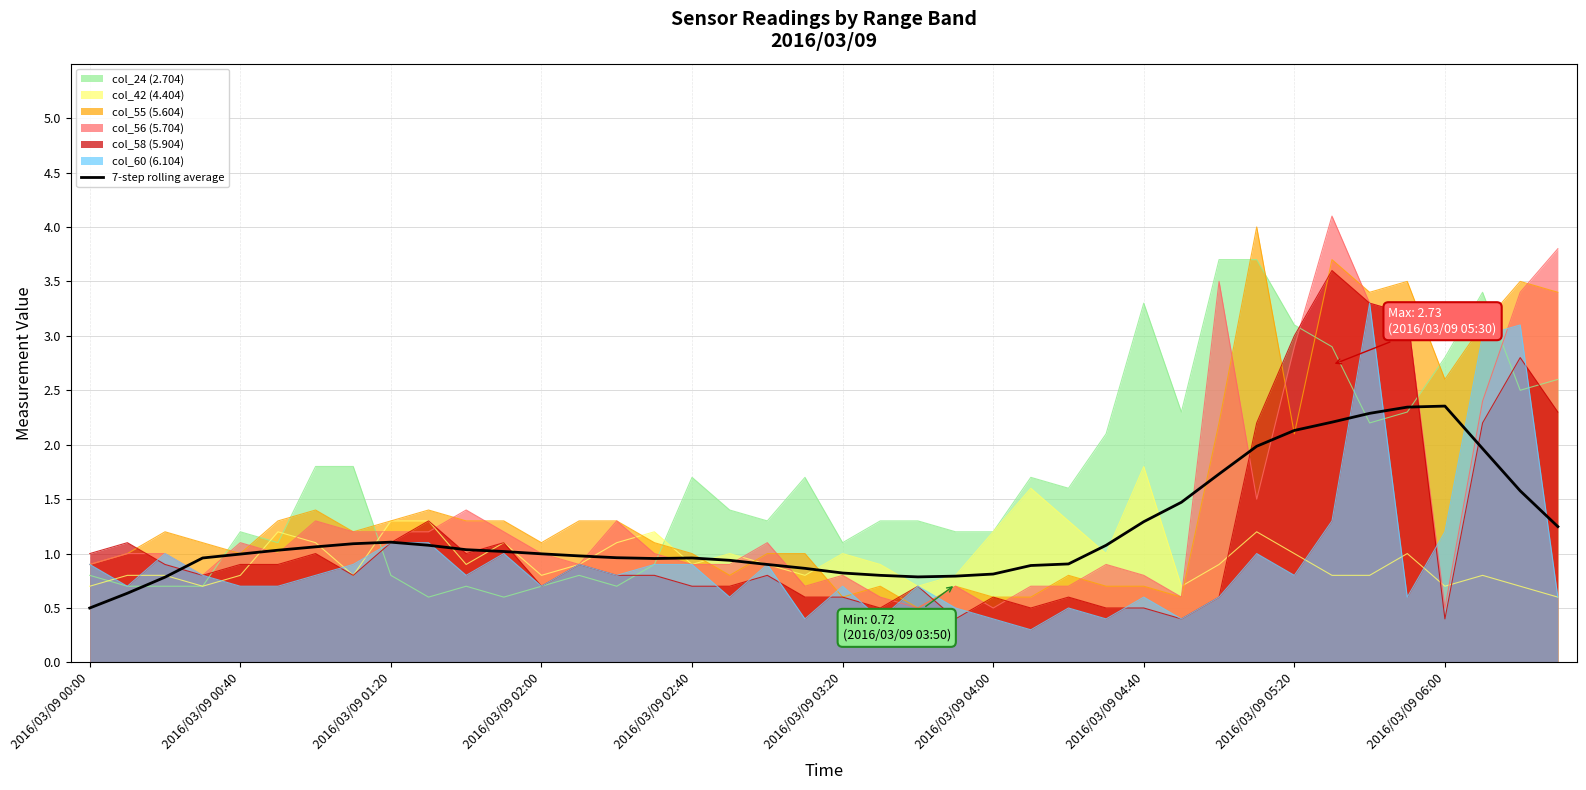

Which has a higher value, 35 or 22?

35